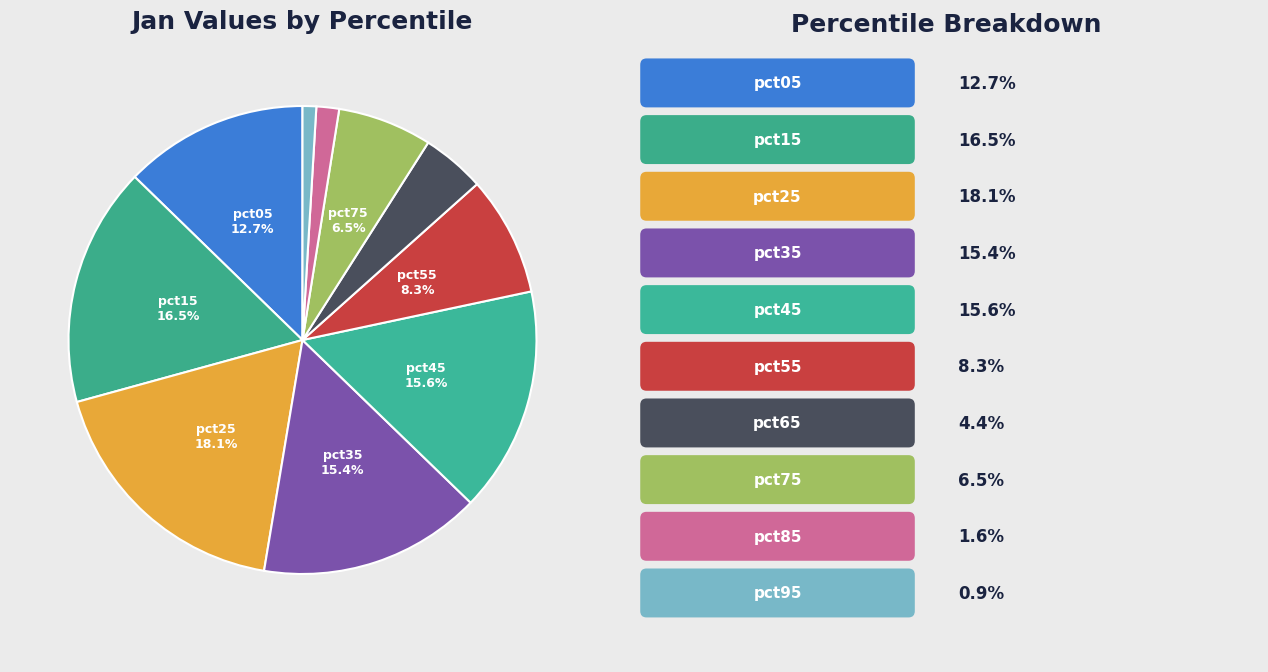

How many segments does this pie chart have?

10